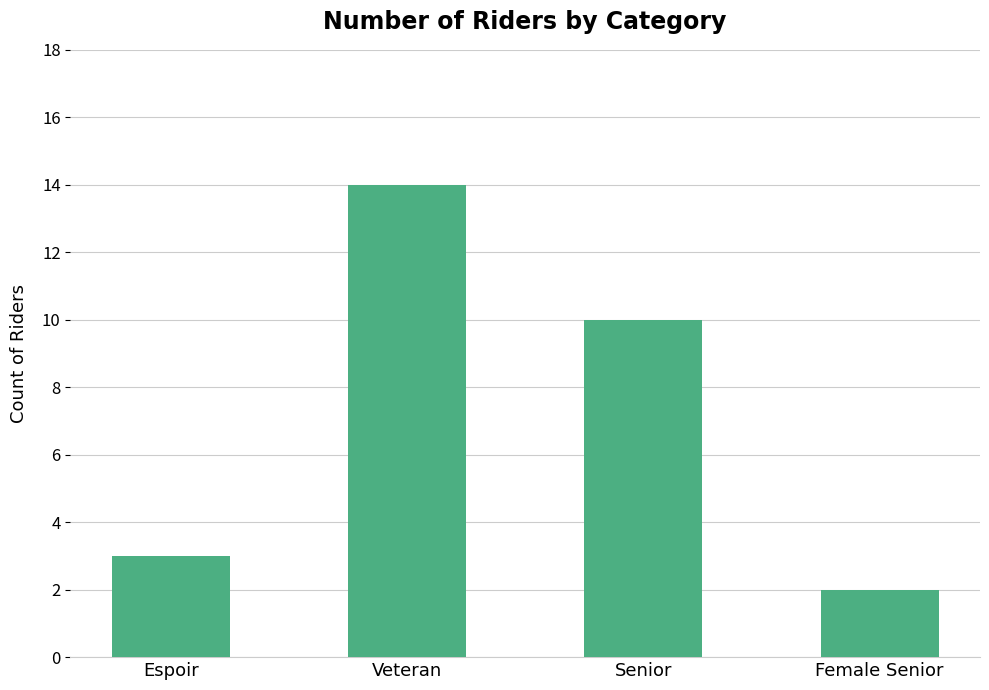

Does the chart contain stacked bars?

No